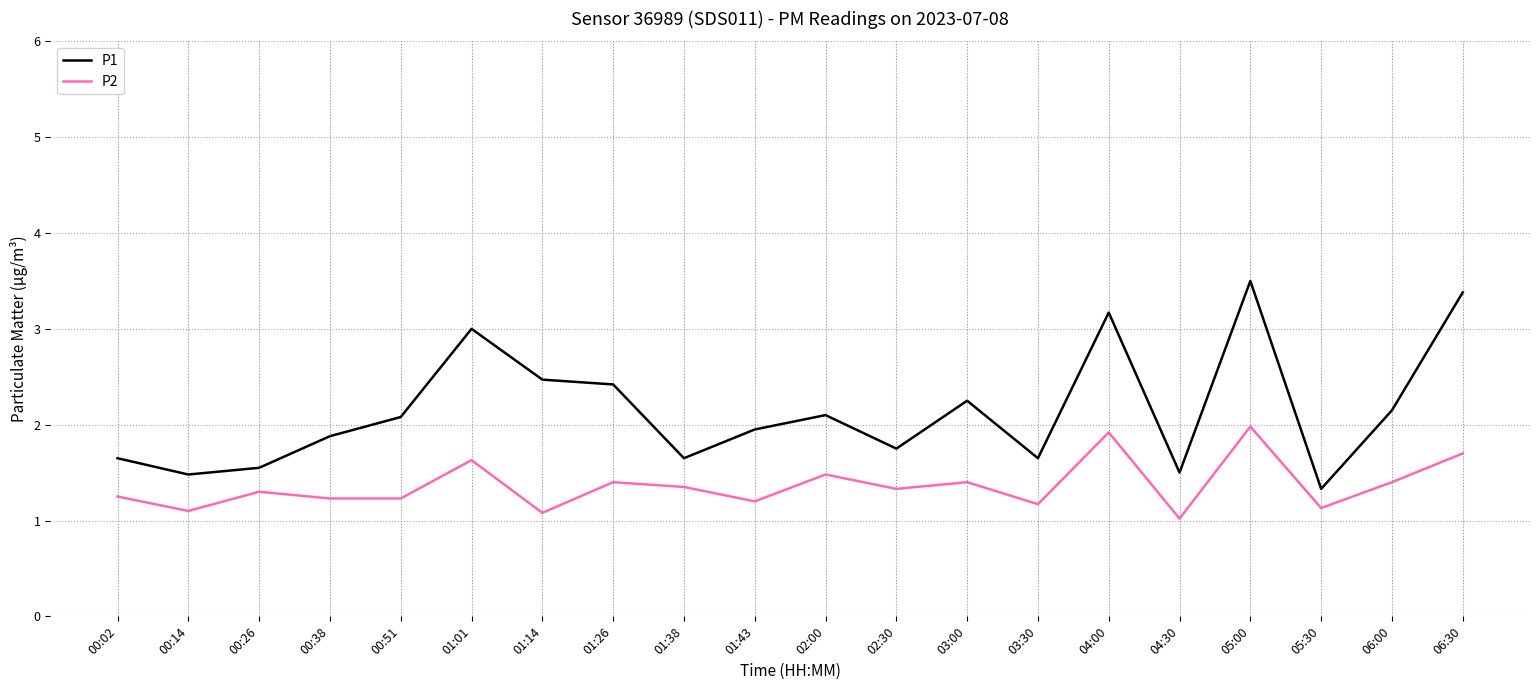

At 01:43, list the series in order from smallest to largest.

P2, P1